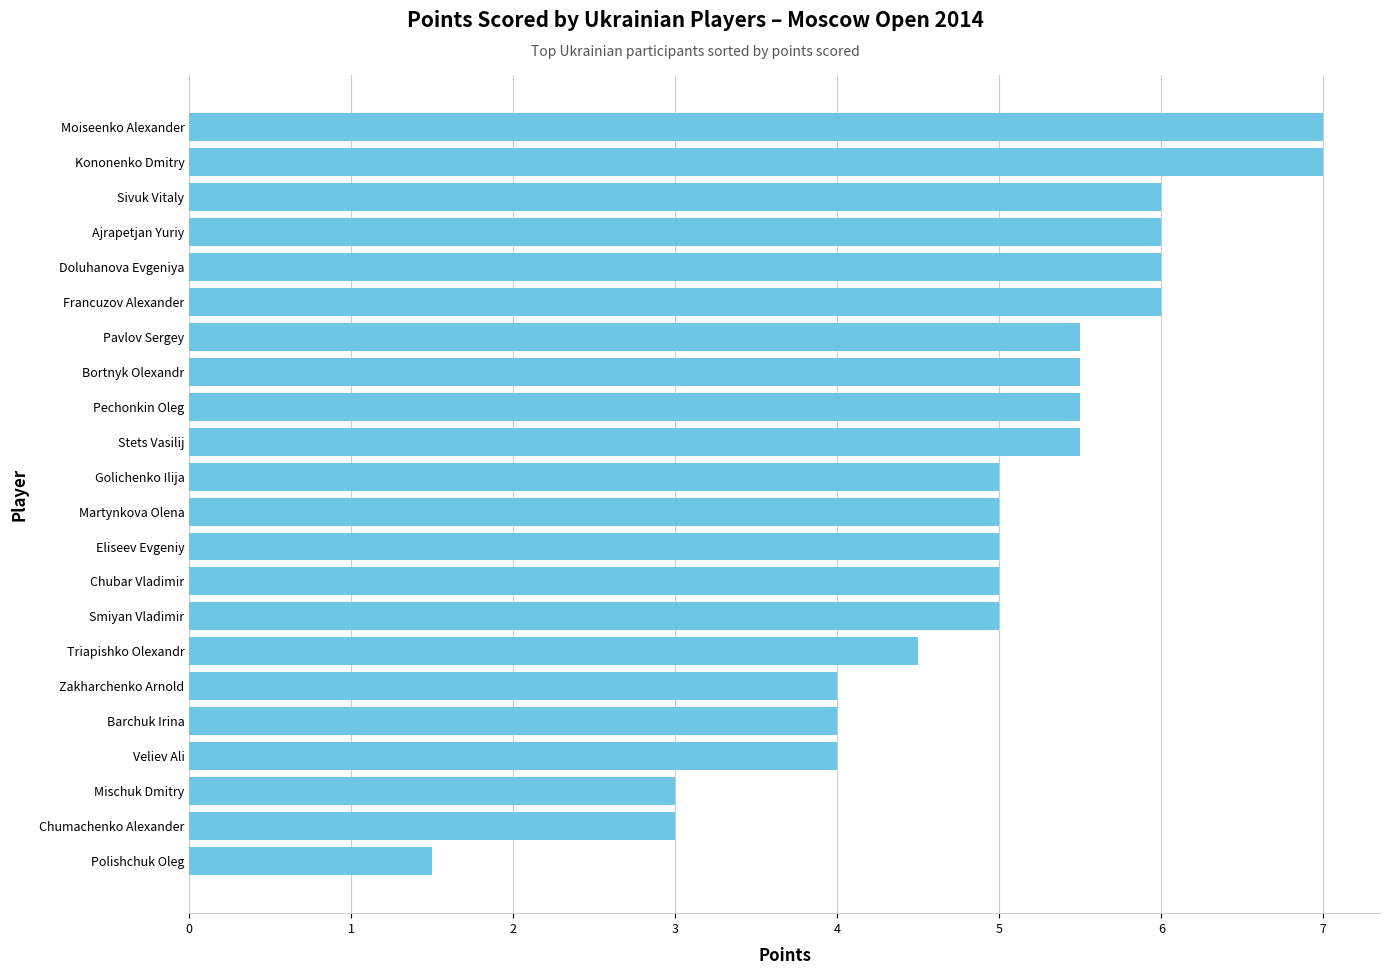

Reading top to bottom, list all the values displayed in this chart.

Moiseenko Alexander=7.0	Kononenko Dmitry=7.0	Sivuk Vitaly=6.0	Ajrapetjan Yuriy=6.0	Doluhanova Evgeniya=6.0	Francuzov Alexander=6.0	Pavlov Sergey=5.5	Bortnyk Olexandr=5.5	Pechonkin Oleg=5.5	Stets Vasilij=5.5	Golichenko Ilija=5.0	Martynkova Olena=5.0	Eliseev Evgeniy=5.0	Chubar Vladimir=5.0	Smiyan Vladimir=5.0	Triapishko Olexandr=4.5	Zakharchenko Arnold=4.0	Barchuk Irina=4.0	Veliev Ali=4.0	Mischuk Dmitry=3.0	Chumachenko Alexander=3.0	Polishchuk Oleg=1.5